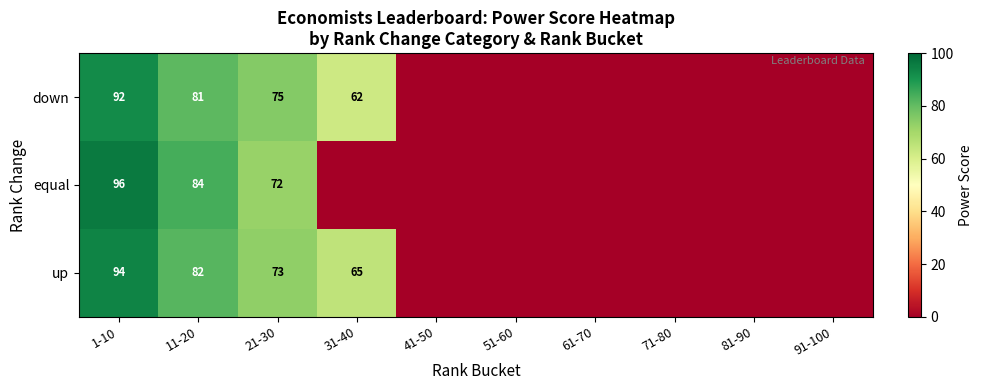

The up series shows 30 at 11-20. True or false?

False